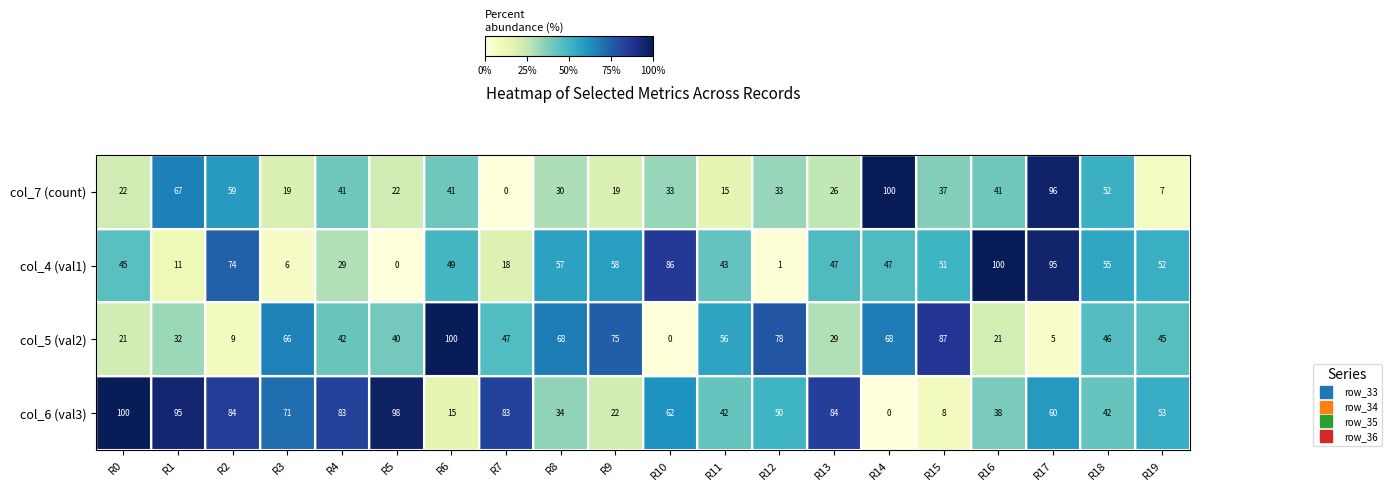

The col_4 (val1) series shows 52 at R19. True or false?

True